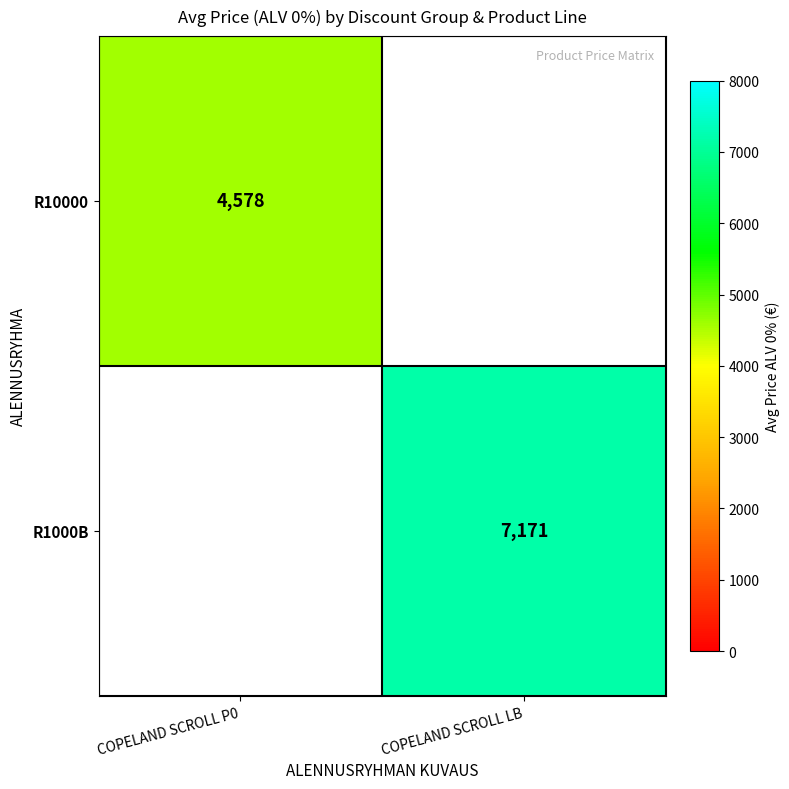

At how many categories does at least one series exceed 5780?

1